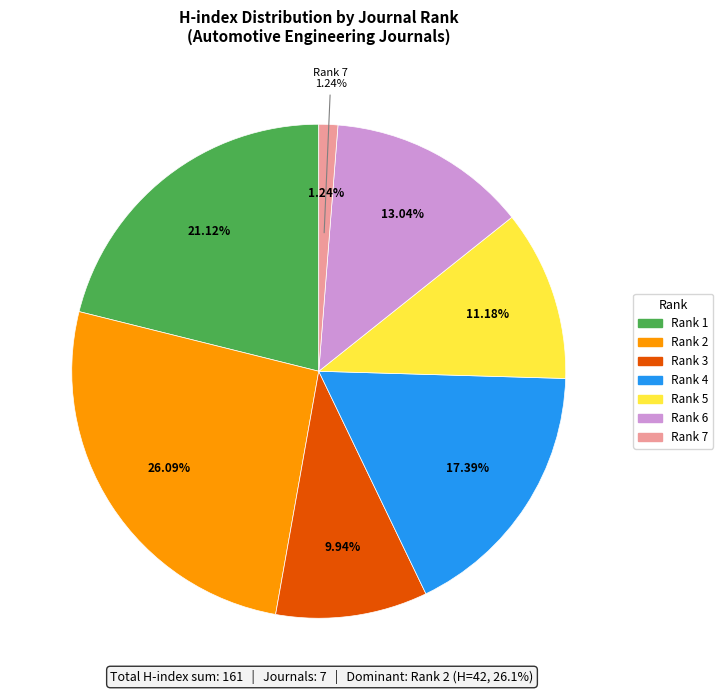

Rank the categories by value from highest to lowest.

Rank 2, Rank 1, Rank 4, Rank 6, Rank 5, Rank 3, Rank 7